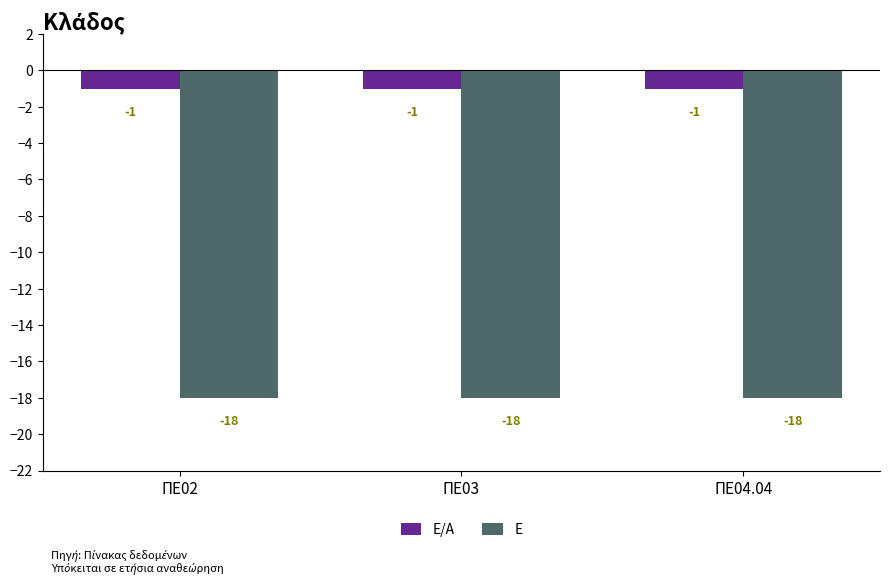

Which series has the largest total across all categories?

Ε/Α